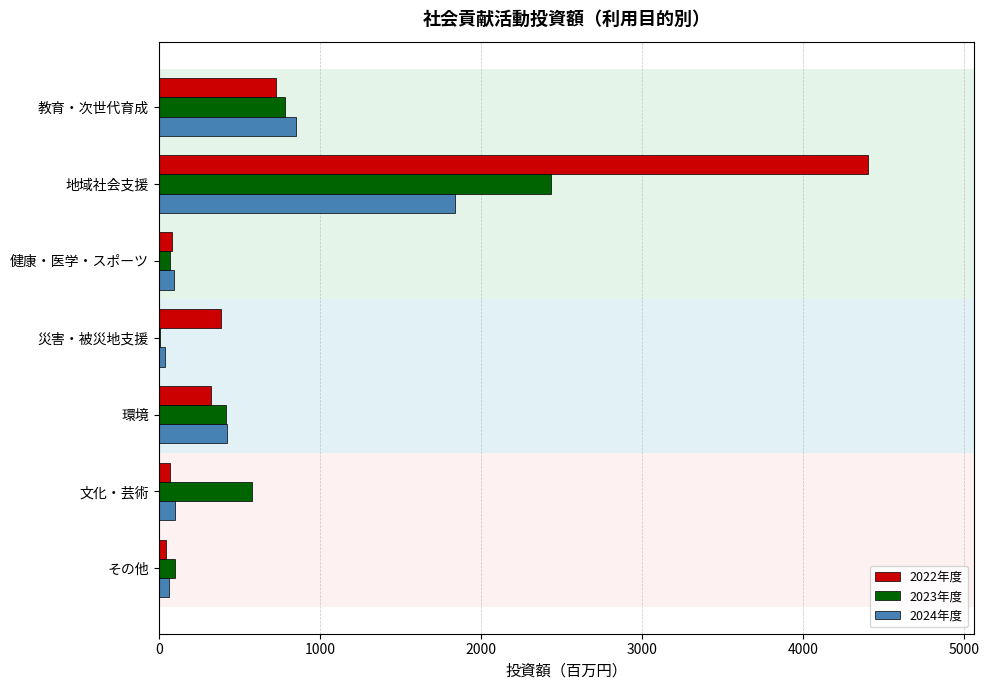

The 2022年度 series shows 489 at 環境. True or false?

False